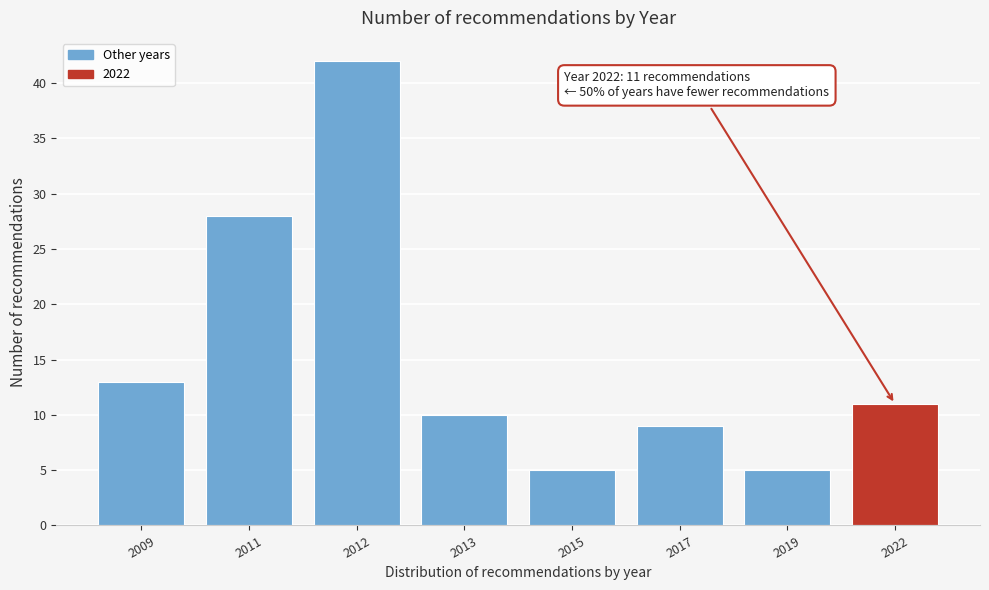

Reading left to right, transcribe all the data shown in this chart.

13	28	42	10	5	9	5	11